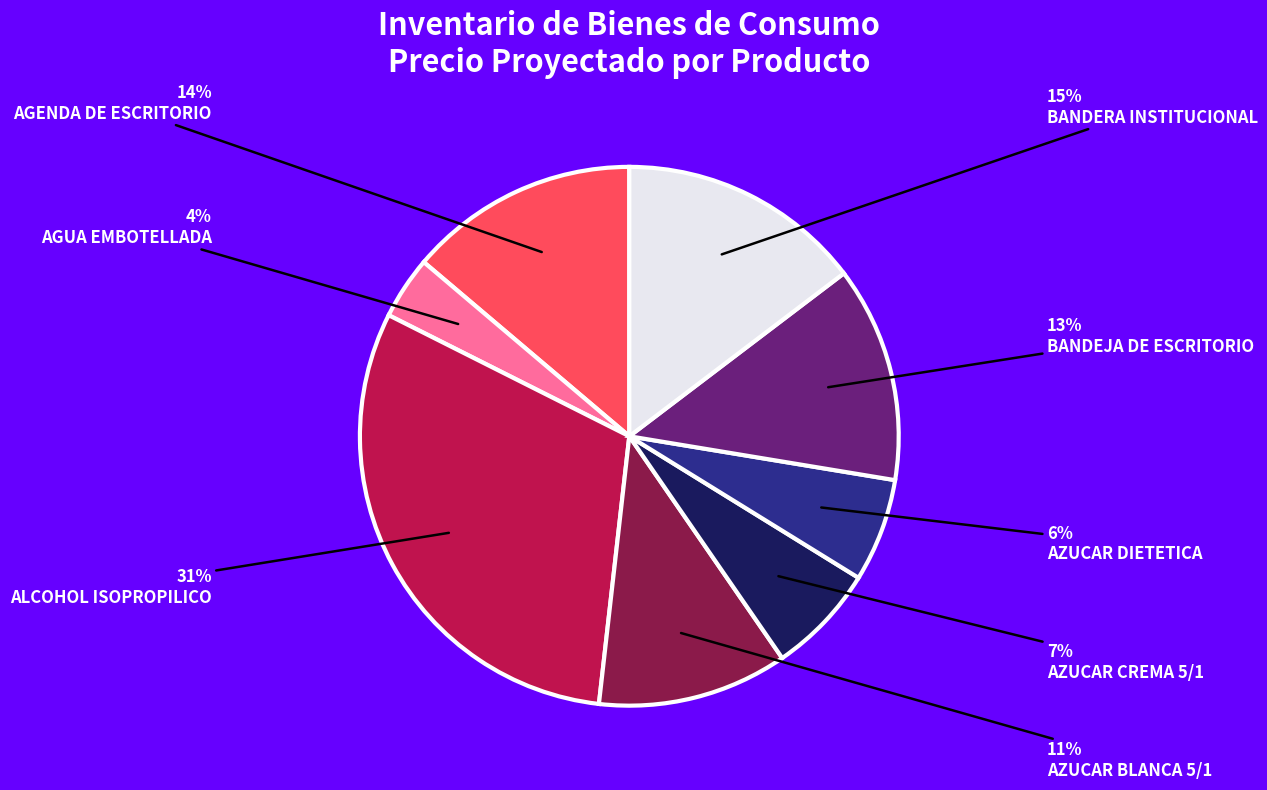

To the nearest percent, what is the average slice percentage?

12%